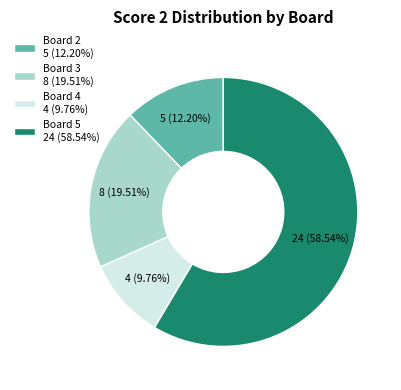

Rank the categories by value from highest to lowest.

Board 5 24 (58.54%), Board 3 8 (19.51%), Board 2 5 (12.20%), Board 4 4 (9.76%)